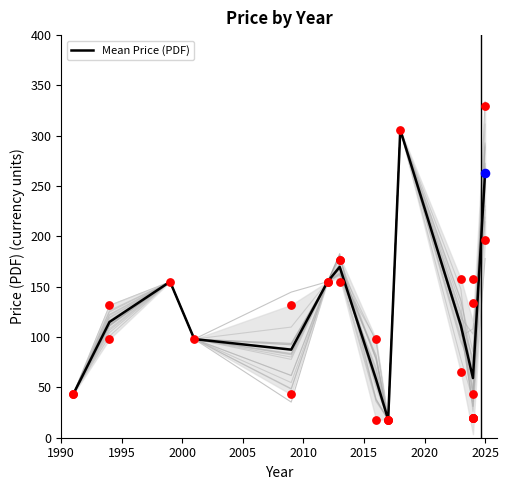

Between 2000 and 2015, which is larger?

2000